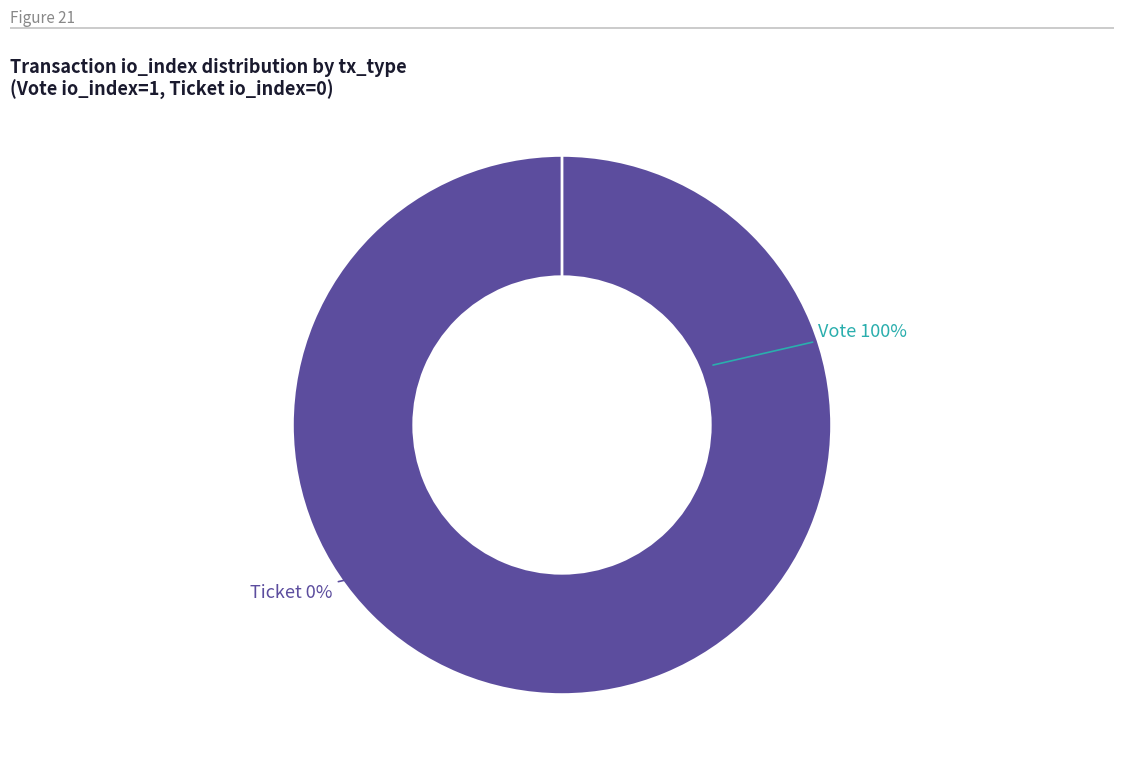

Is it true that Ticket (io_index=0) is 1% of the pie?

False